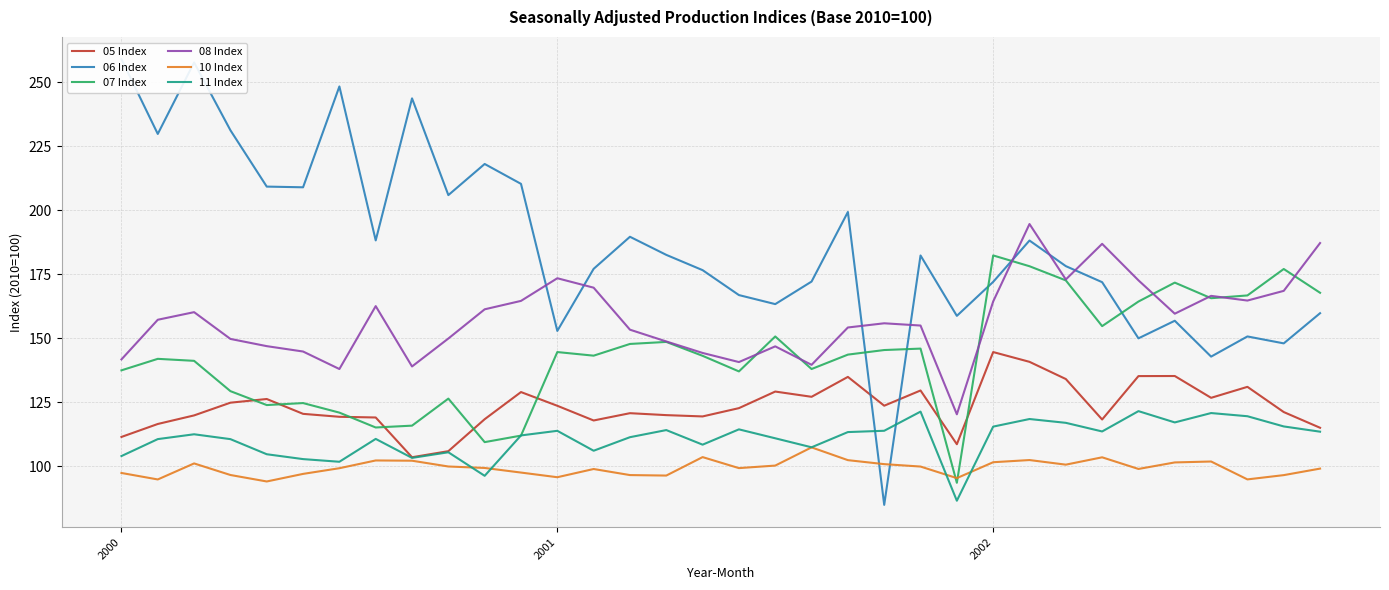

What is the maximum value for 10 Index?

107.4